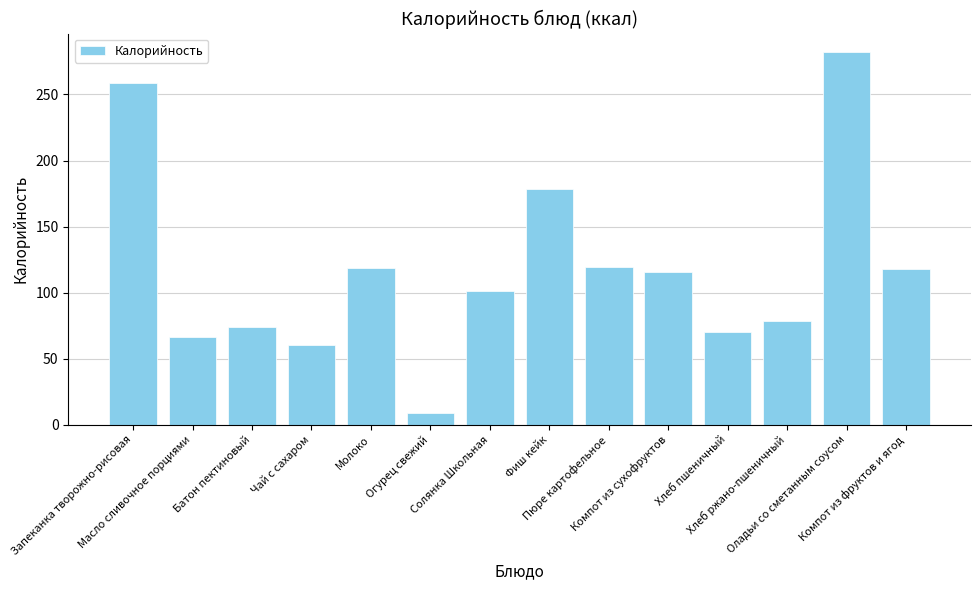

What is the difference between the values at Оладьи со сметанным соусом and Пюре картофельное?

163.0